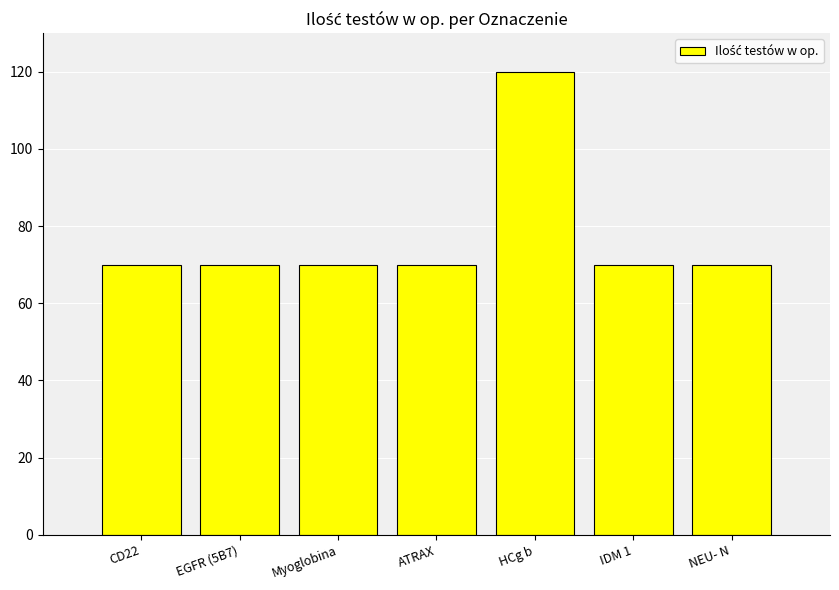

What is the ratio of the value at HCg b to the value at EGFR (5B7)?

1.7